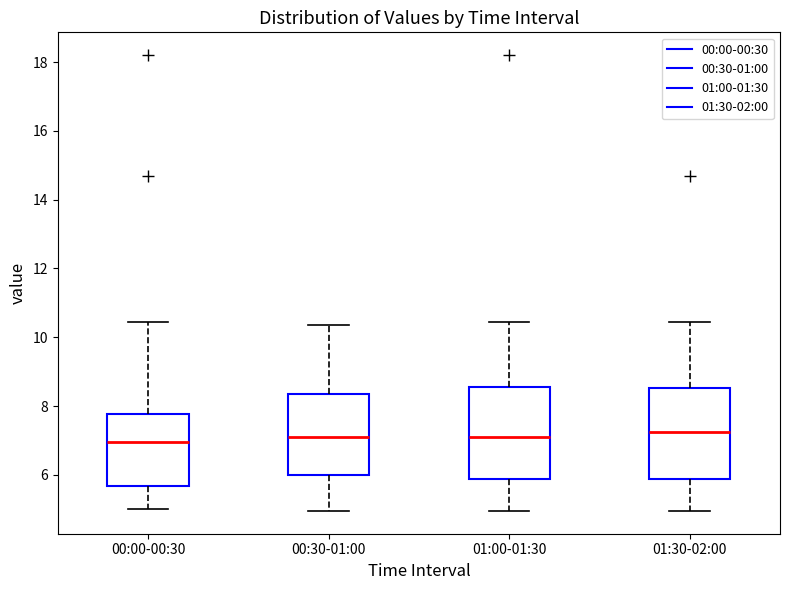

Where does the upper whisker of the box for 00:30-01:00 end on the y-axis? The values are not printed on the chart, so give them approximately, as read against the axis.

10.4